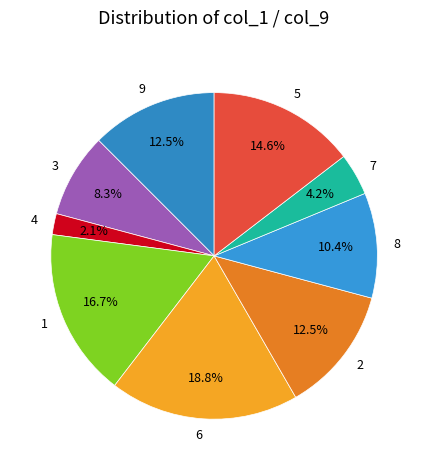

Is there a majority slice in this chart?

No